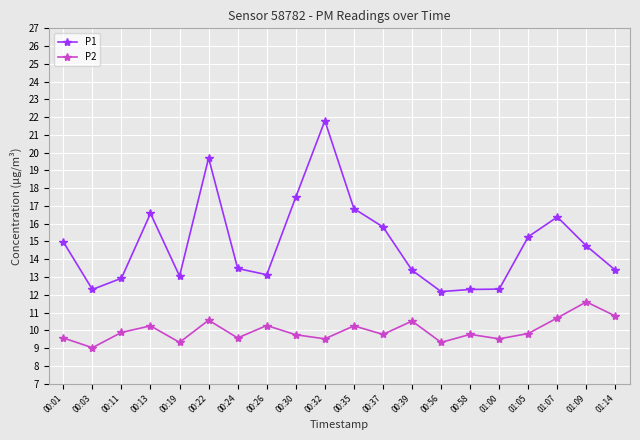

How many lines are shown in the chart?

2